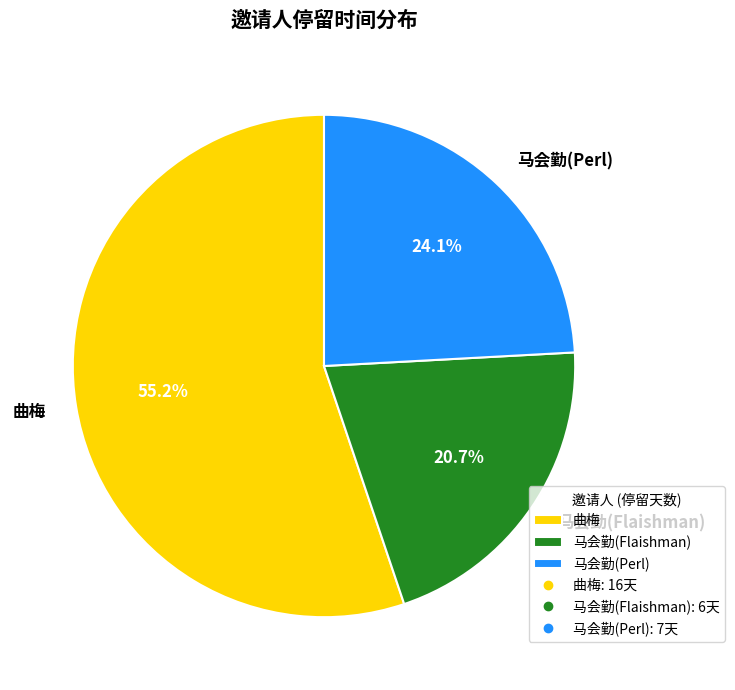

Does 马会勤(Flaishman) account for over 50% of the chart?

No